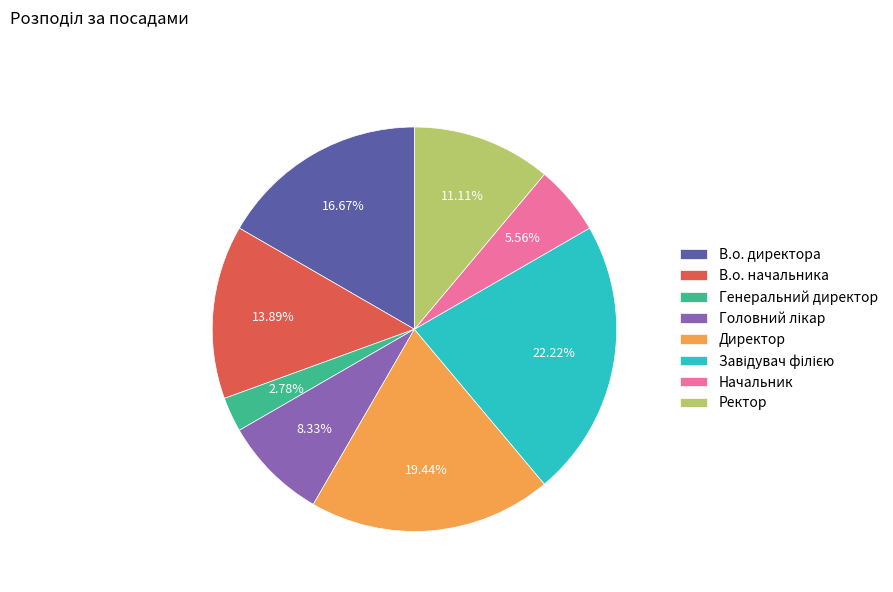

To the nearest percent, what is the difference between the largest and smallest slice percentages?

19%